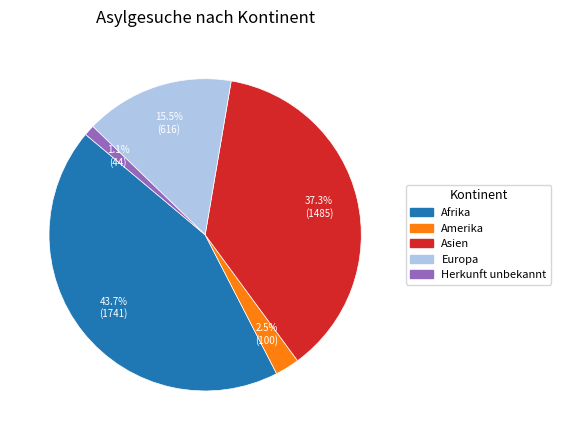

Count the number of slices in the pie.

5